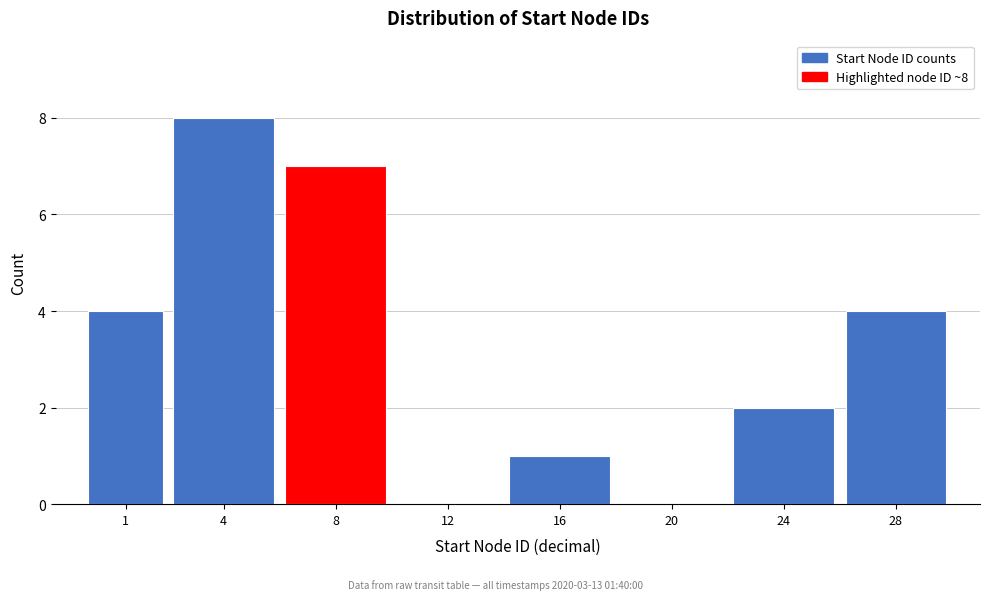

Reading left to right, extract all data points from this chart.

1=4	4=8	8=7	12=0	16=1	20=0	24=2	28=4